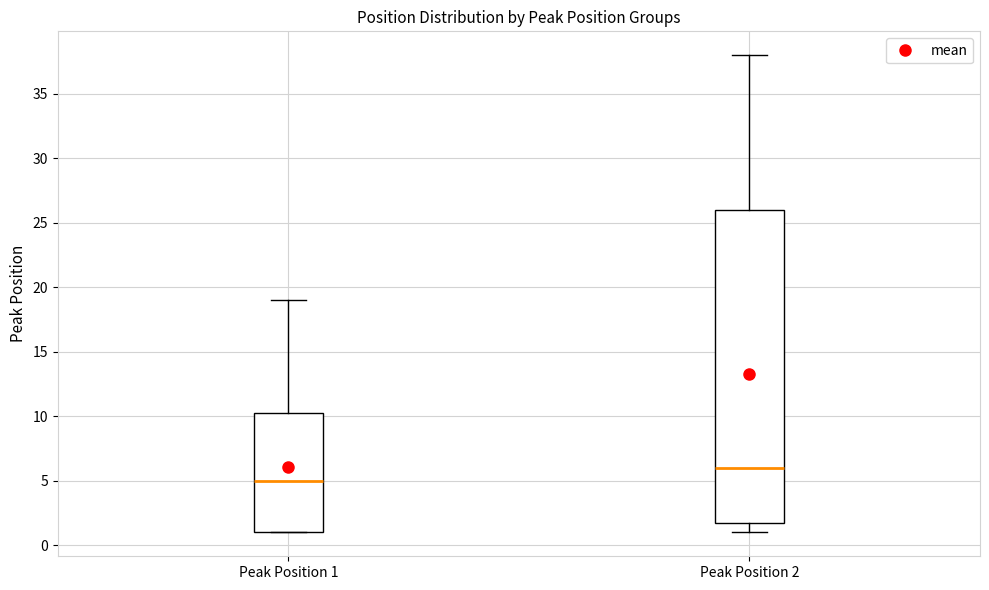

Reading left to right, transcribe this box plot: for each box, give where its median line is, the range the box spans, and where its two whiskers end, as read against the y-axis. The values are not printed on the chart, so give them approximately, as read against the axis.

Peak Position 1: median 5.0, box 1.0 to 10.5, whiskers 1.0 to 19.0
Peak Position 2: median 6.0, box 2.0 to 26.0, whiskers 1.0 to 38.0